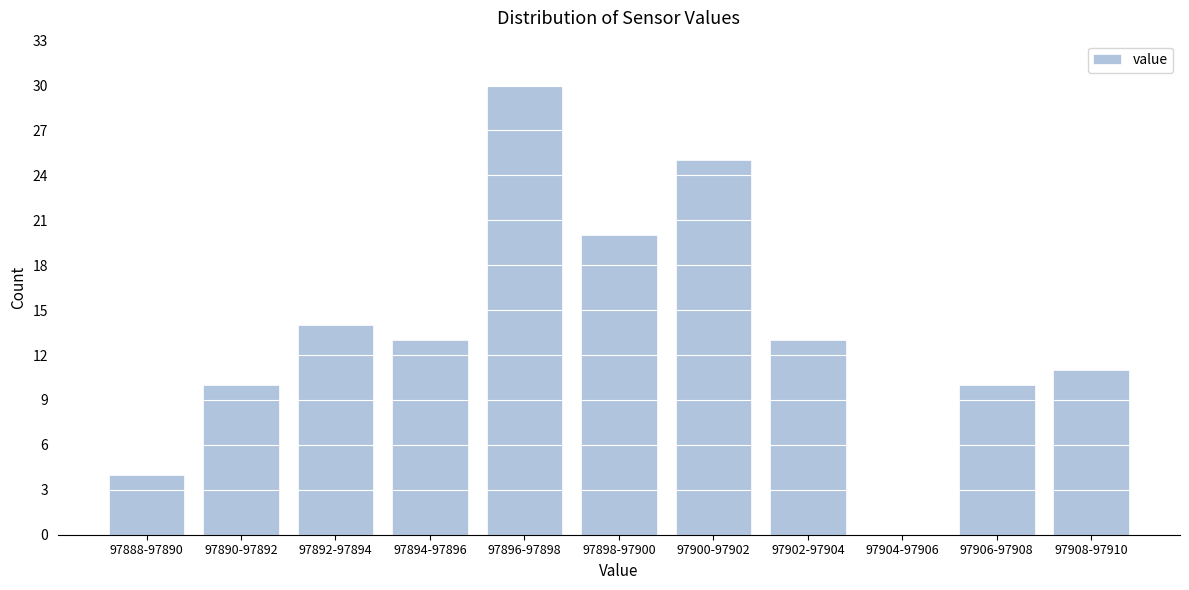

Reading left to right, list all the values displayed in this chart.

97888-97890=4	97890-97892=10	97892-97894=14	97894-97896=13	97896-97898=30	97898-97900=20	97900-97902=25	97902-97904=13	97904-97906=0	97906-97908=10	97908-97910=11